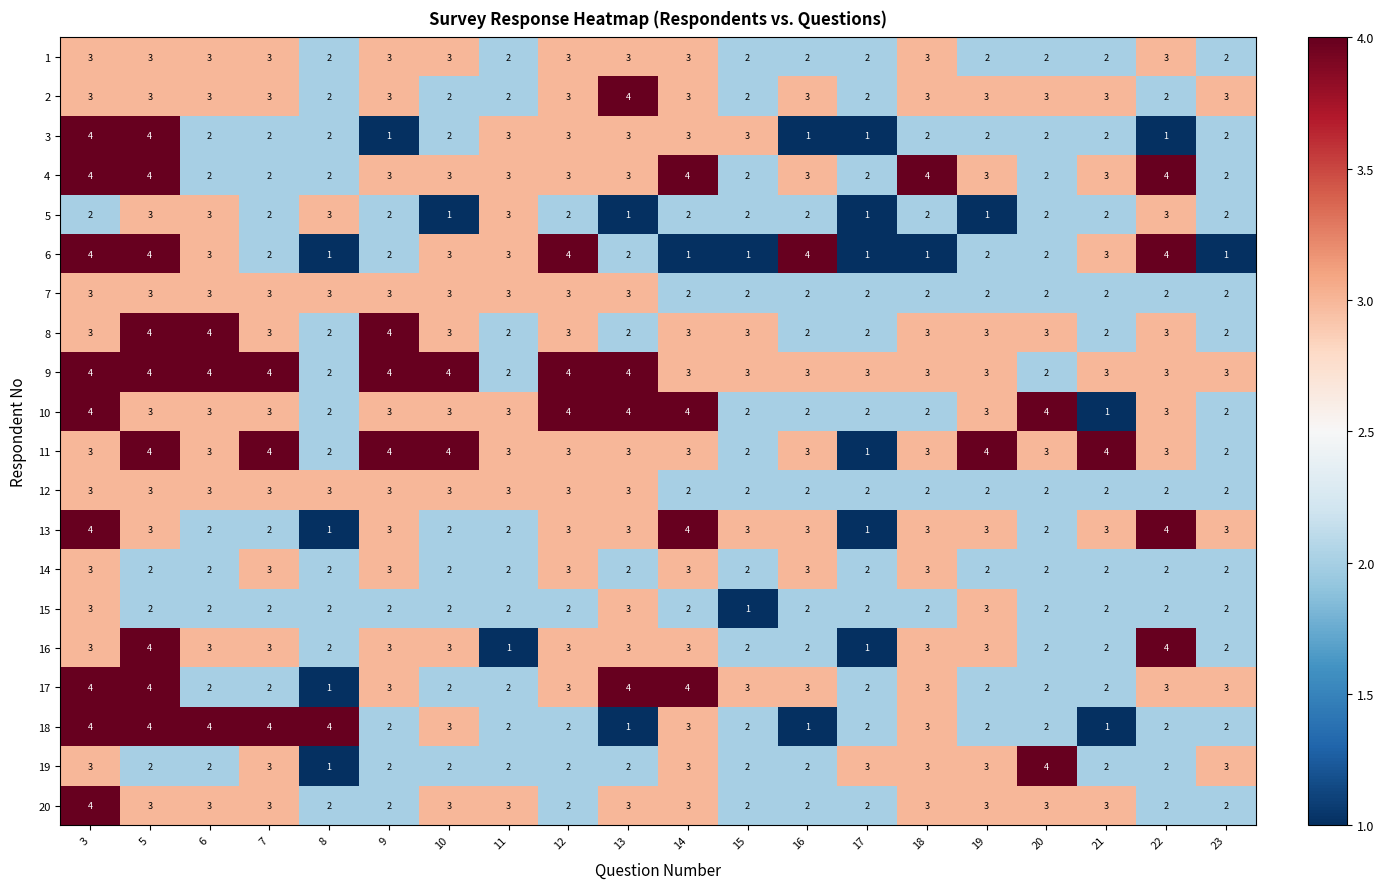

The value of 19 at 18 is 3. True or false?

True